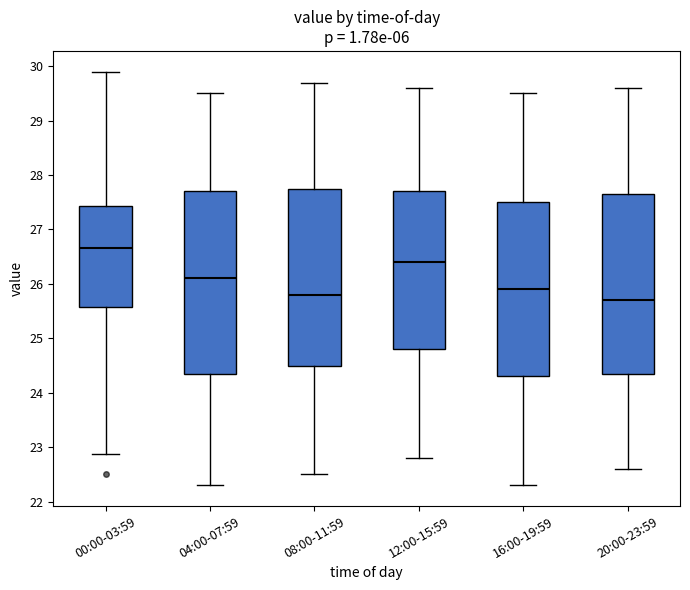

Reading left to right, transcribe this box plot: for each box, give where its median line is, the range the box spans, and where its two whiskers end, as read against the y-axis. The values are not printed on the chart, so give them approximately, as read against the axis.

00:00-03:59: median 26.7, box 25.6 to 27.4, whiskers 22.9 to 29.9
04:00-07:59: median 26.1, box 24.4 to 27.7, whiskers 22.3 to 29.5
08:00-11:59: median 25.8, box 24.5 to 27.8, whiskers 22.5 to 29.7
12:00-15:59: median 26.4, box 24.8 to 27.7, whiskers 22.8 to 29.6
16:00-19:59: median 25.9, box 24.3 to 27.5, whiskers 22.3 to 29.5
20:00-23:59: median 25.7, box 24.4 to 27.7, whiskers 22.6 to 29.6